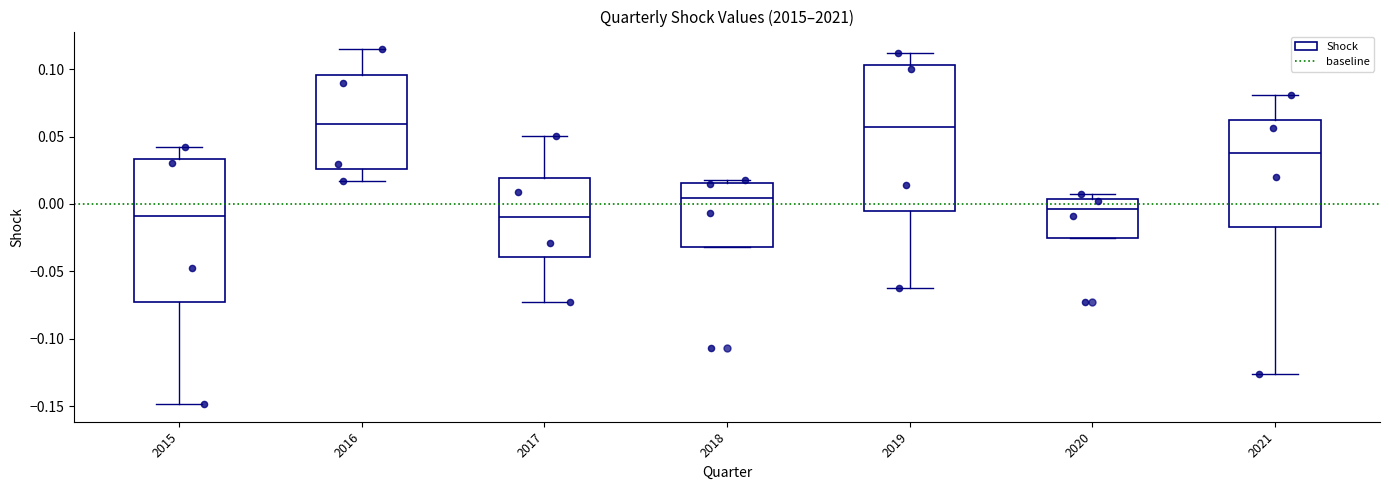

Reading left to right, read every box against the y-axis: the position of its median line, the range the box covers, and the ends of its whiskers. The values are not printed on the chart, so give them approximately, as read against the axis.

2015: median -0.010, box -0.075 to 0.035, whiskers -0.150 to 0.040
2016: median 0.060, box 0.025 to 0.095, whiskers 0.015 to 0.115
2017: median -0.010, box -0.040 to 0.020, whiskers -0.070 to 0.050
2018: median 0.005, box -0.030 to 0.015, whiskers -0.030 to 0.020
2019: median 0.055, box -0.005 to 0.105, whiskers -0.060 to 0.110
2020: median -0.005, box -0.025 to 0.005, whiskers -0.025 to 0.005 (just above the box's upper edge)
2021: median 0.040, box -0.015 to 0.065, whiskers -0.125 to 0.080